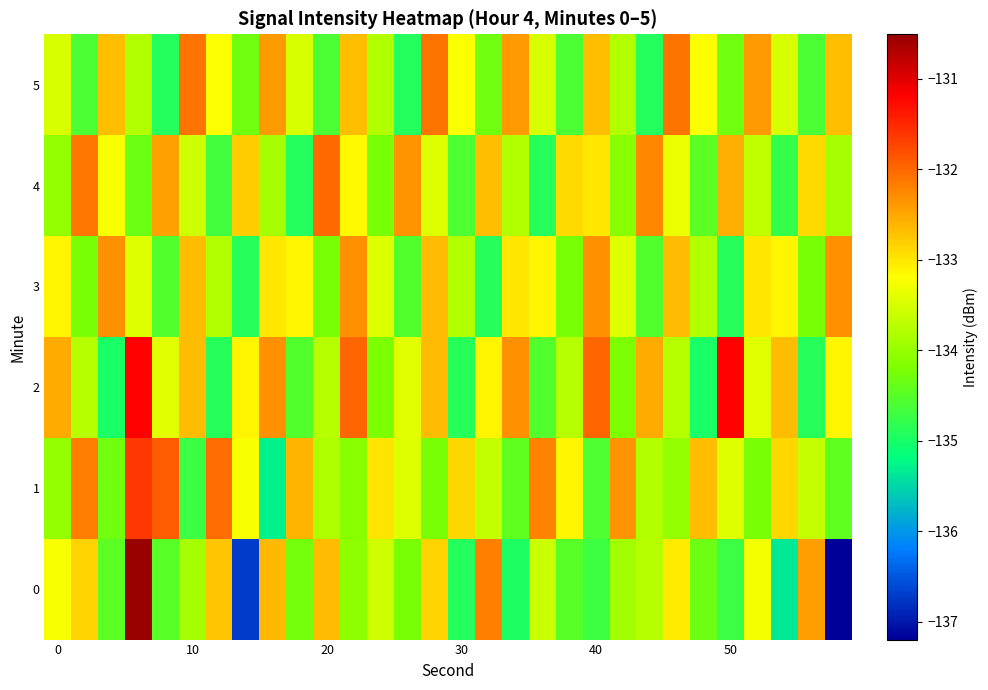

List the series in order of their peak value, highest first.

0, 2, 1, 4, 5, 3